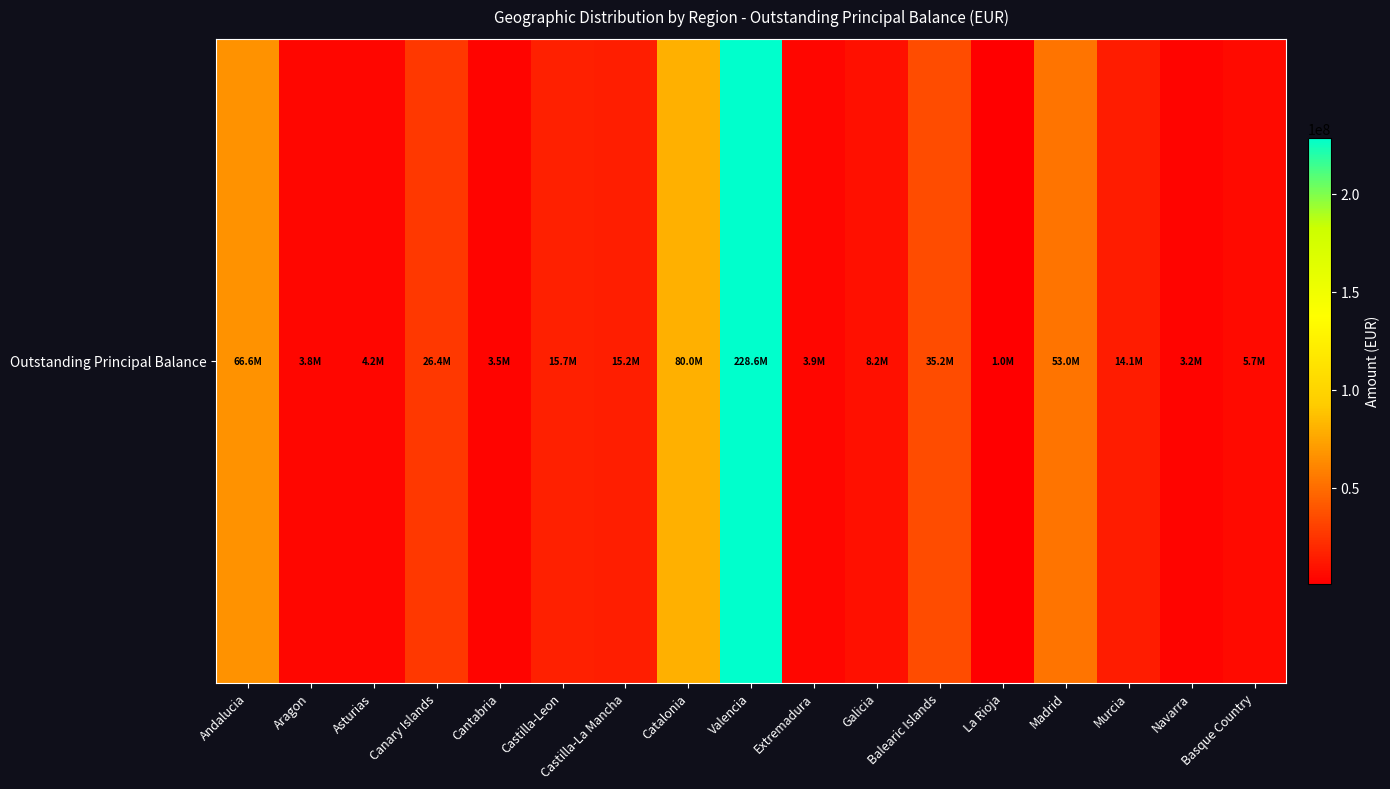

Rank the categories by value from lowest to highest.

La Rioja, Navarra, Cantabria, Aragon, Extremadura, Asturias, Basque Country, Galicia, Murcia, Castilla-La Mancha, Castilla-Leon, Canary Islands, Balearic Islands, Madrid, Andalucia, Catalonia, Valencia